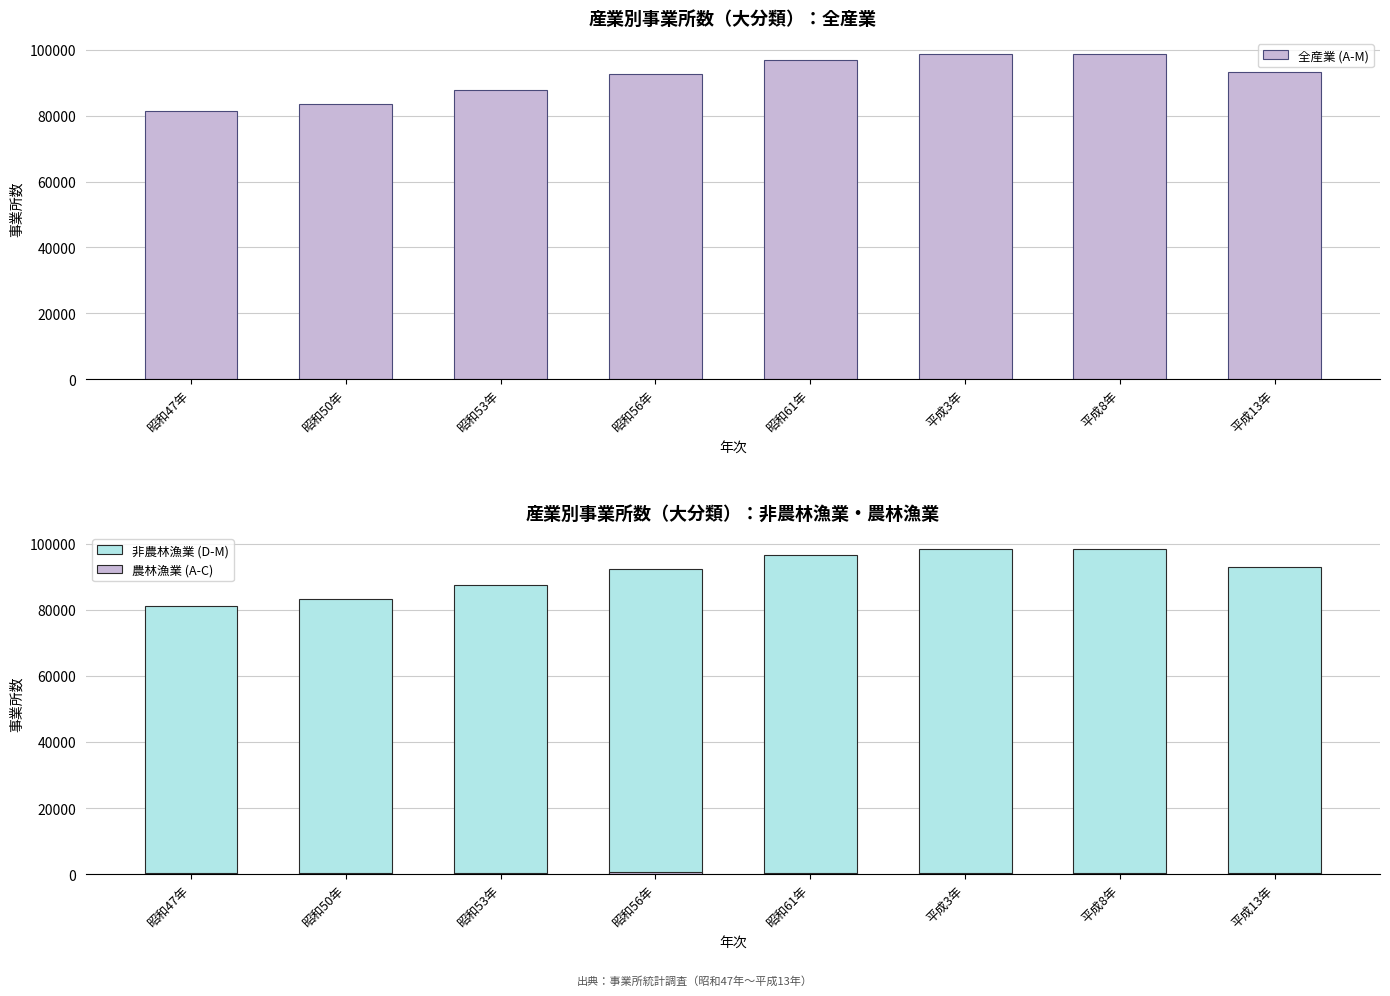

Reading right to left, list all the values displayed in this chart.

全産業 (A-M): 平成13年=93292	平成8年=98650	平成3年=98710	昭和61年=97055	昭和56年=92794	昭和53年=87804	昭和50年=83596	昭和47年=81440
非農林漁業 (D-M): 平成13年=92909	平成8年=98275	平成3年=98364	昭和61年=96658	昭和56年=92305	昭和53年=87390	昭和50年=83251	昭和47年=81114
農林漁業 (A-C): 平成13年=383	平成8年=375	平成3年=346	昭和61年=397	昭和56年=489	昭和53年=414	昭和50年=345	昭和47年=326